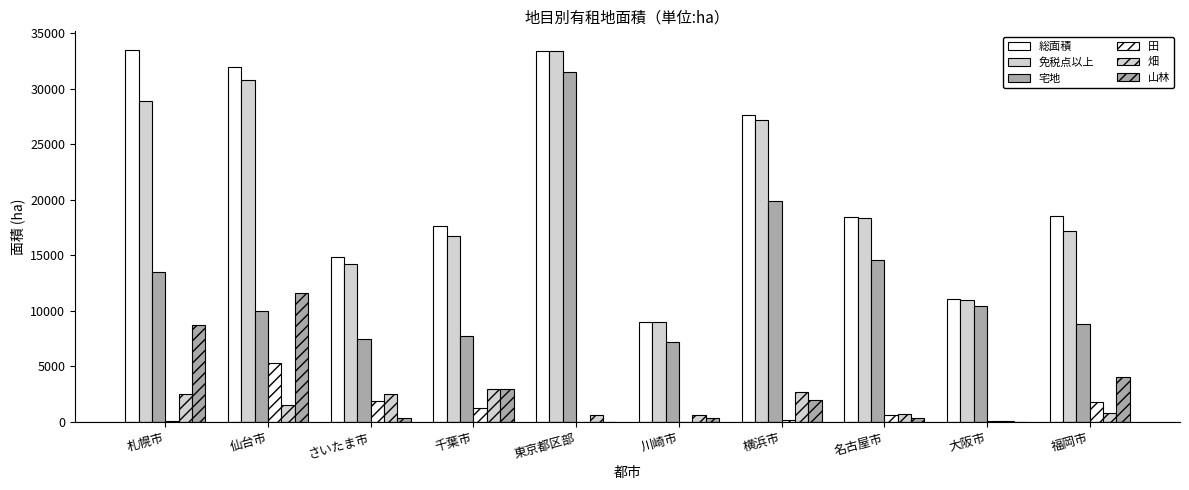

Are the bars grouped side by side (vs. stacked)?

Yes